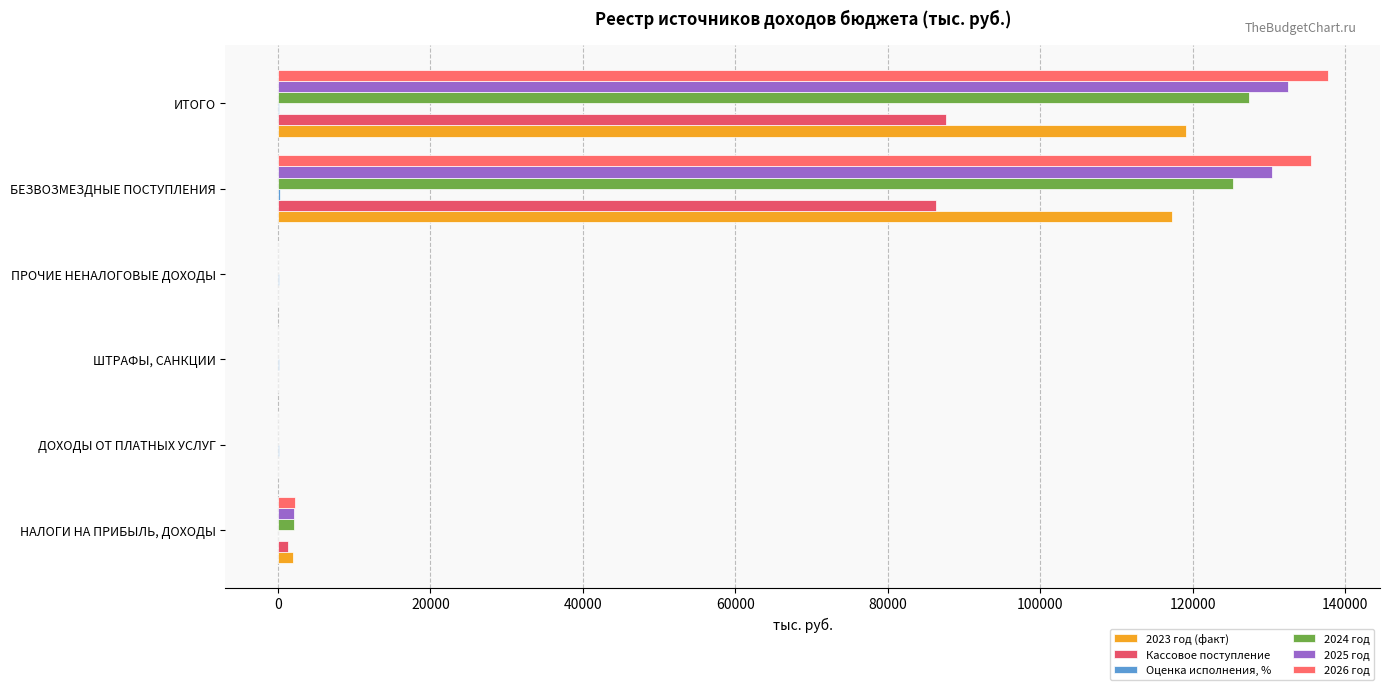

What is the difference between the maximum and minimum values in the 2023 год (факт) series?

119179.1